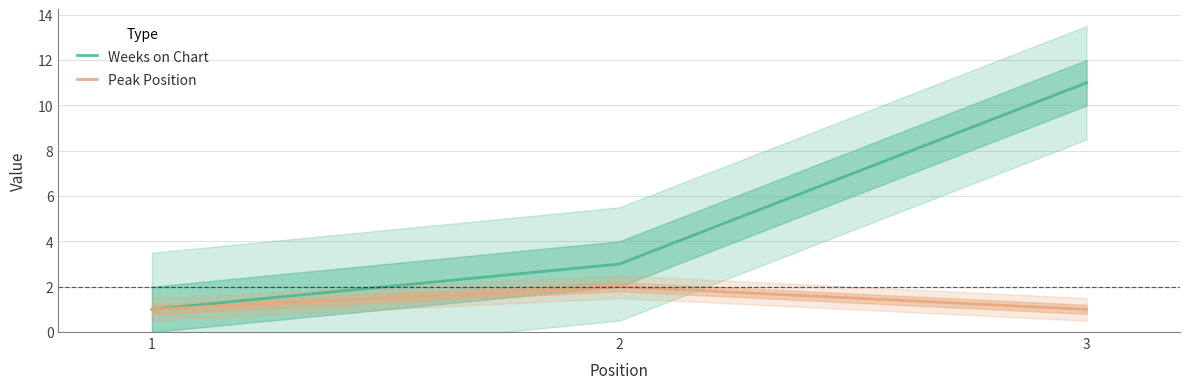

Which series has the widest spread of values?

Weeks on Chart